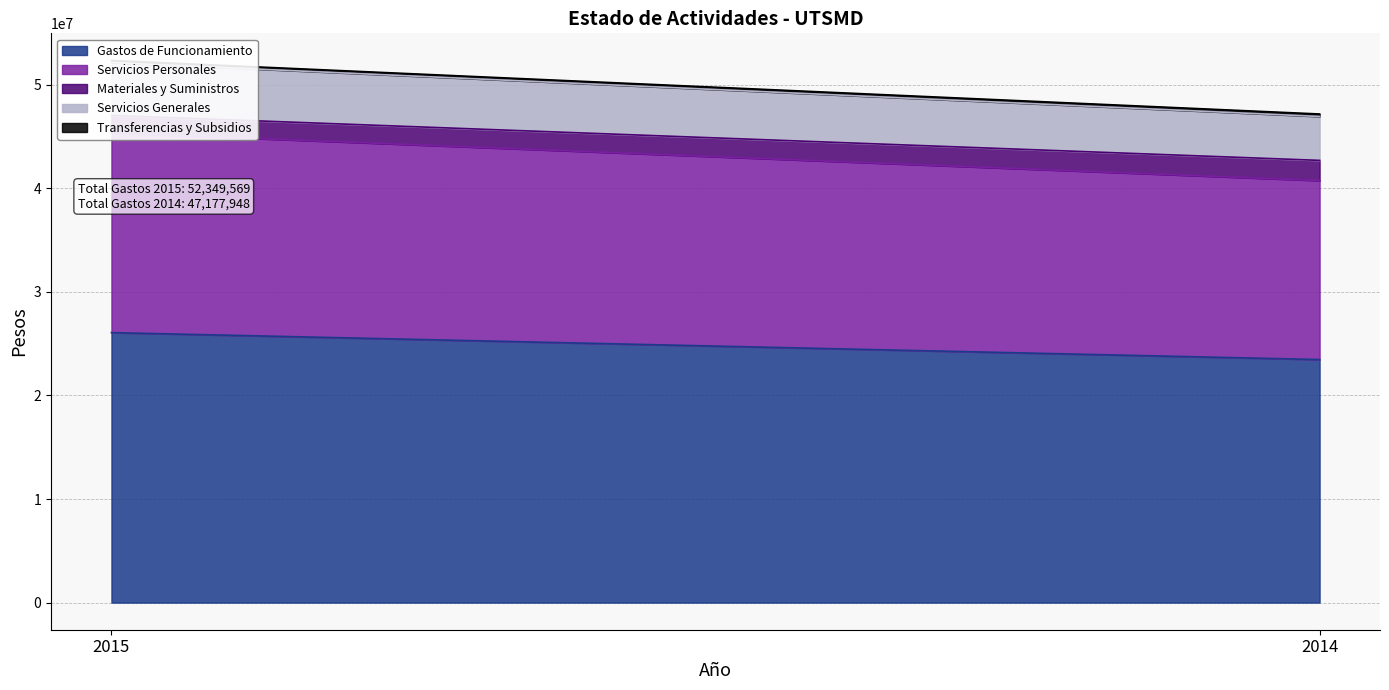

What is the total value across all series at 2015?

52349569.0